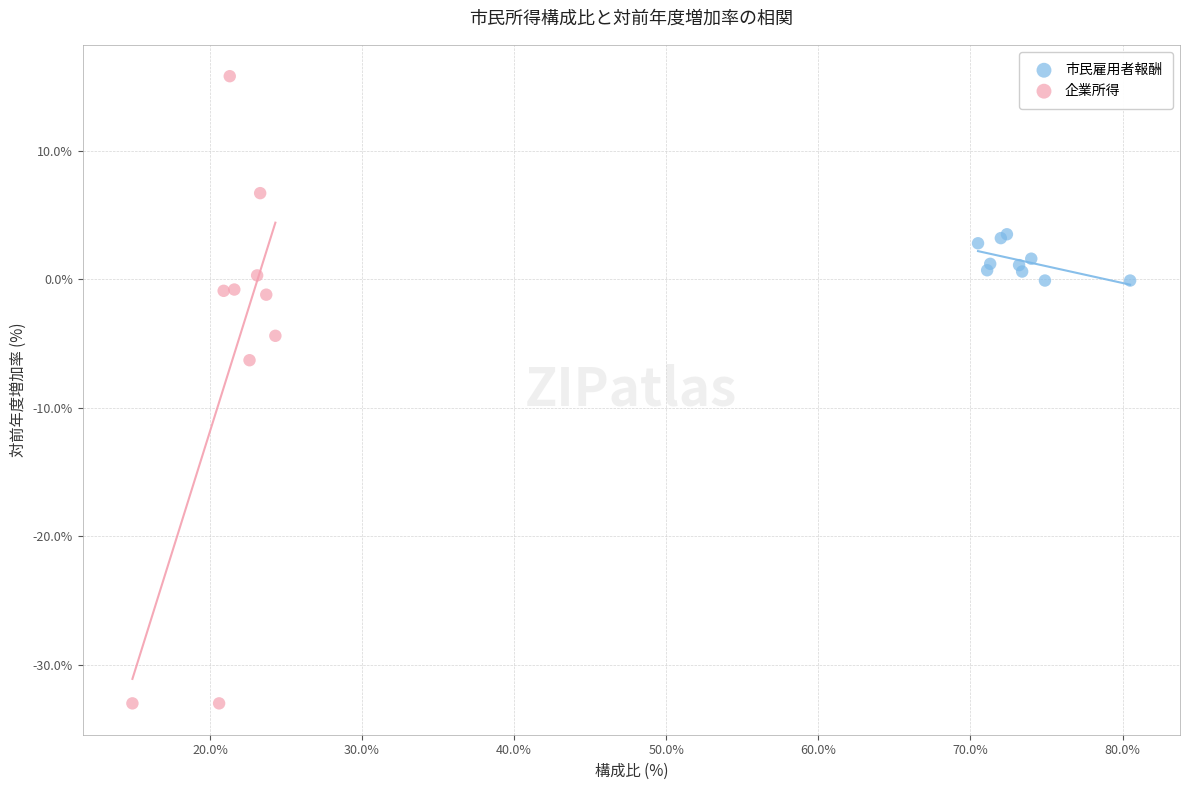

Which series has the widest spread of Y values?

企業所得